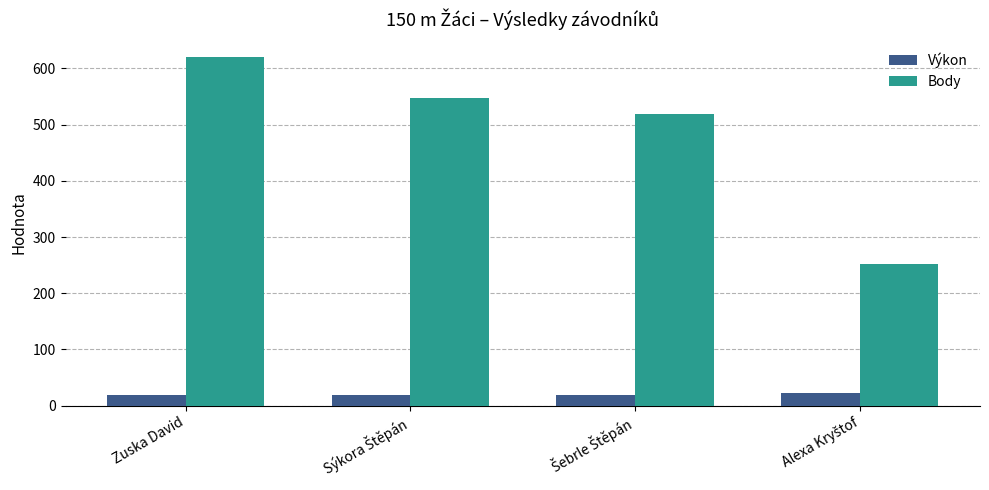

Rank the series at Zuska David from highest to lowest value.

Body, Výkon